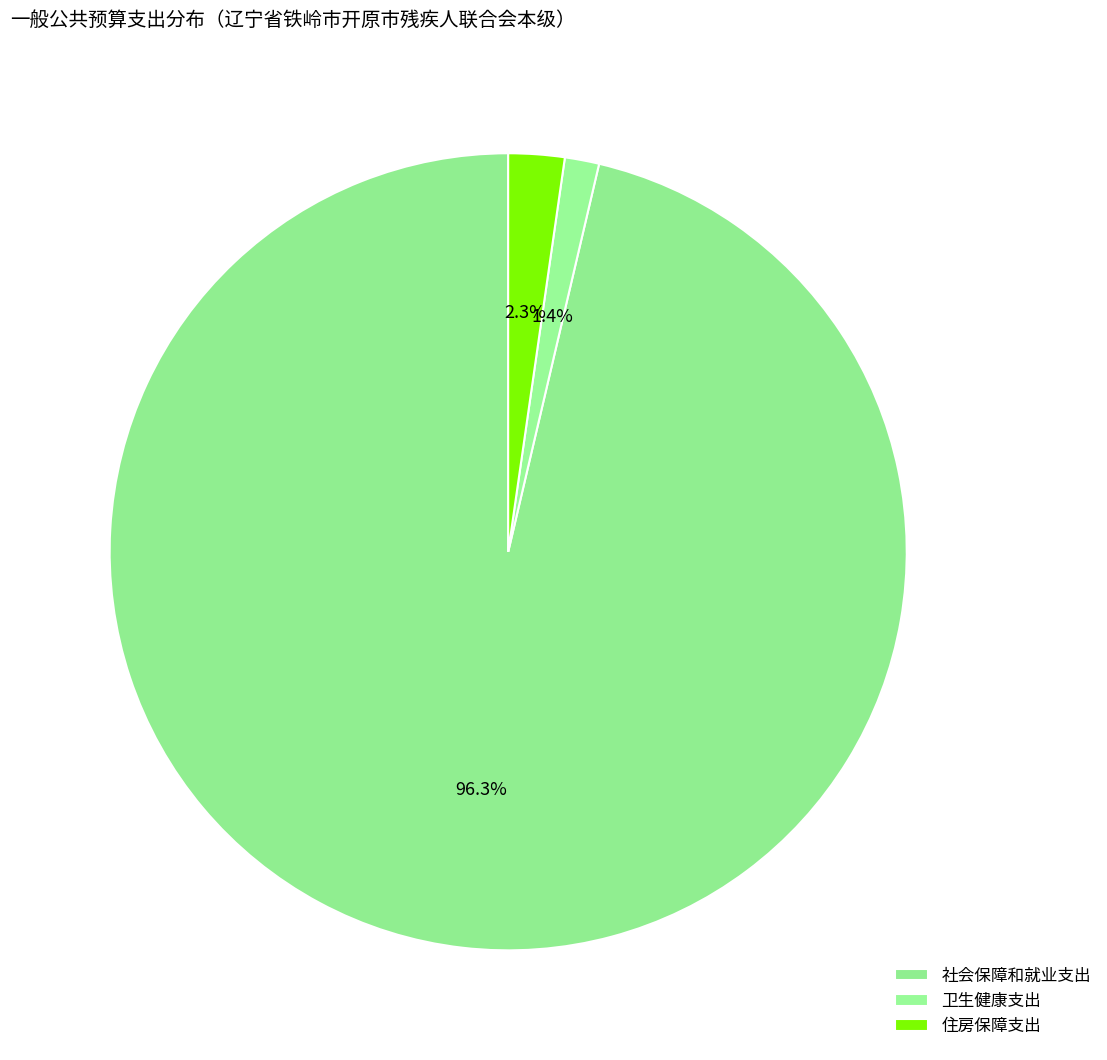

To the nearest percent, what is the difference between the 卫生健康支出 and 住房保障支出 slice percentages?

1%